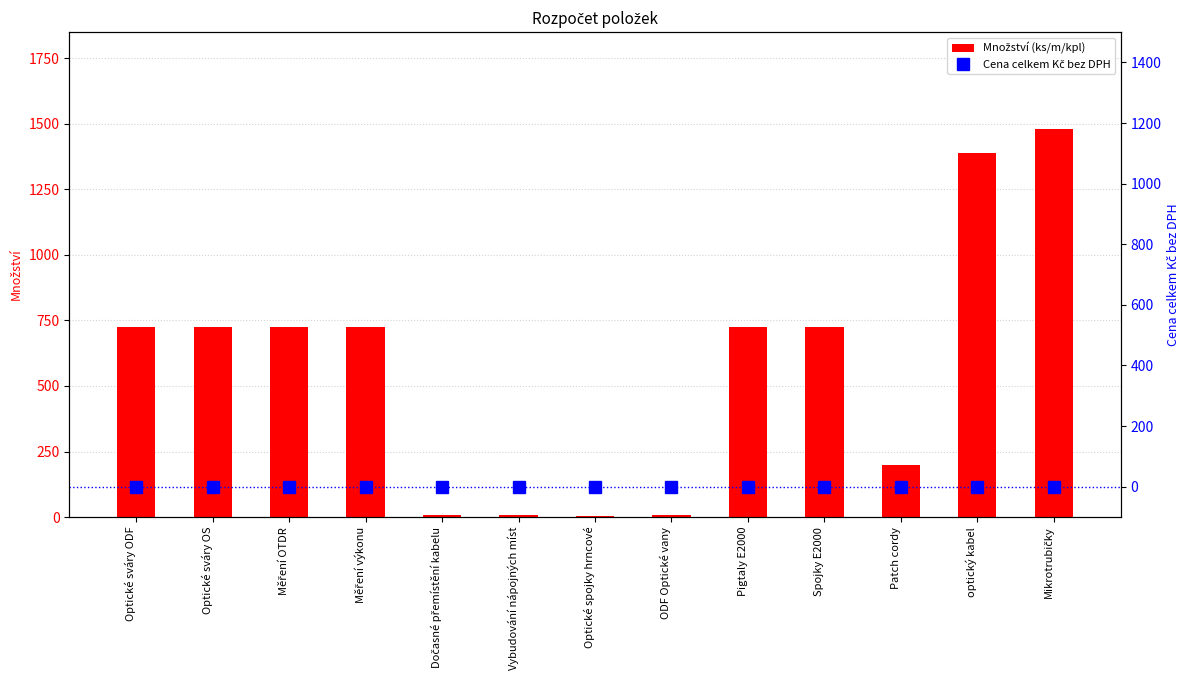

At which label does Množství (ks/m/kpl) reach its minimum?

Optické spojky hrncové